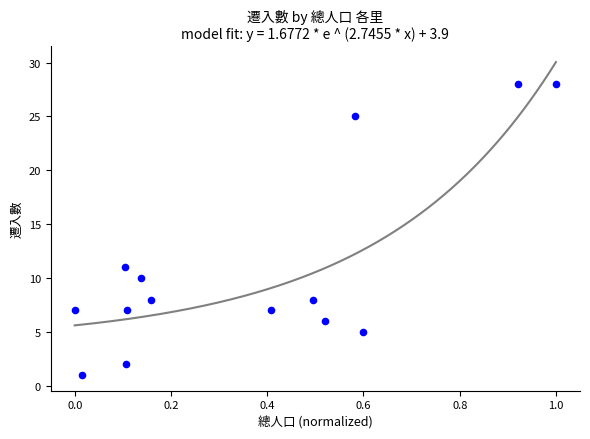

What Y value in the scatter plot is closest to 14?

11